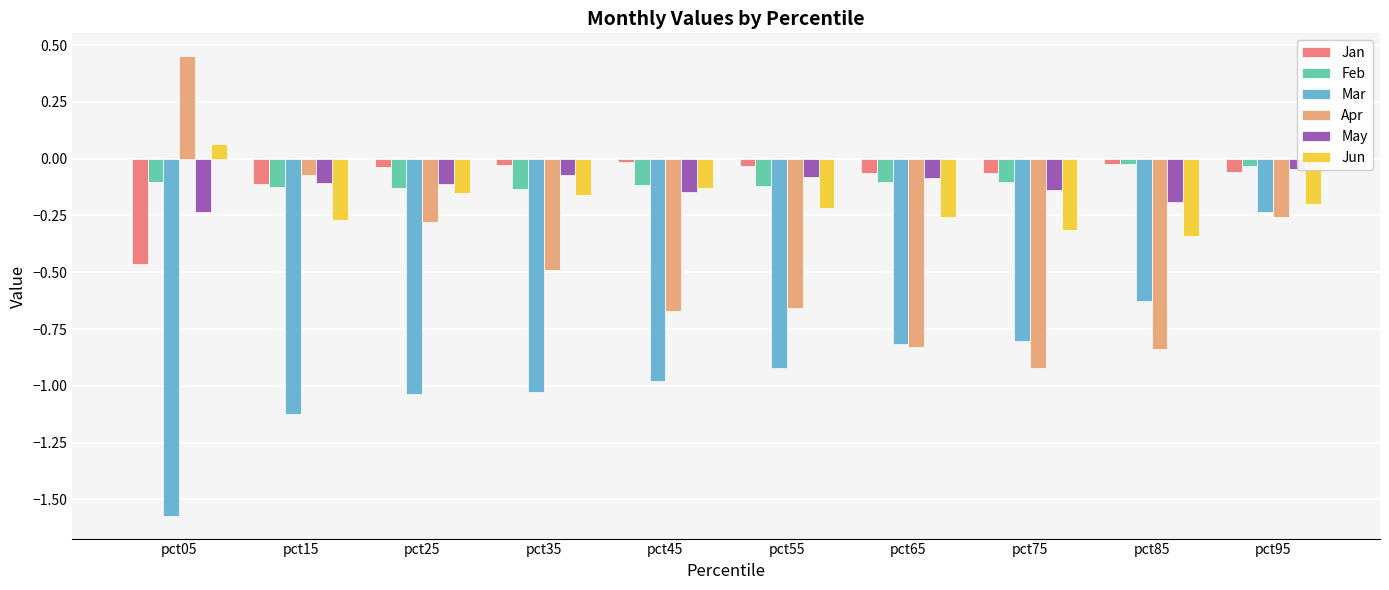

How many distinct data groups are displayed?

6